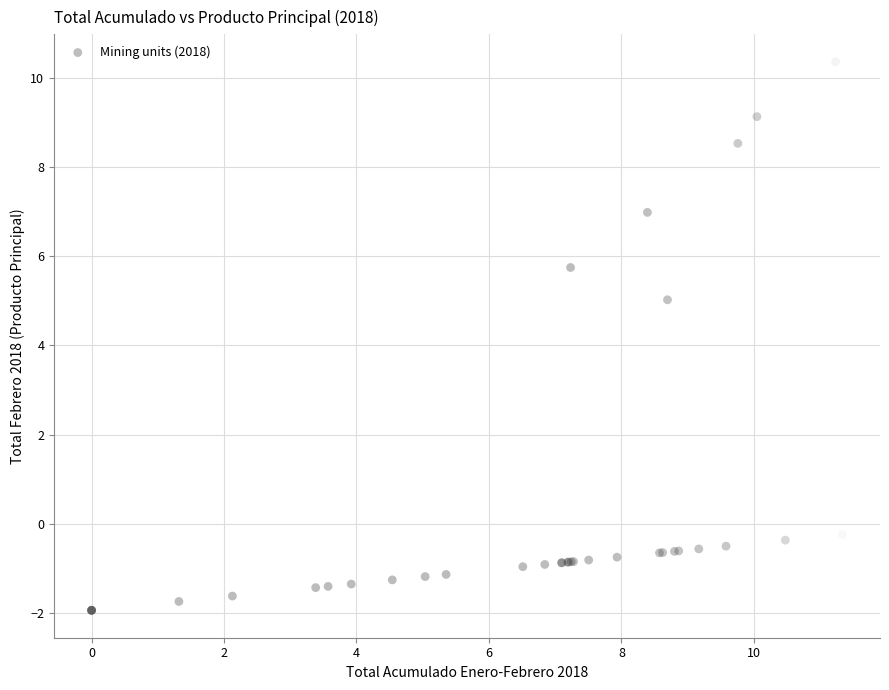

What Y value in the scatter plot is closest to 4?

5.0